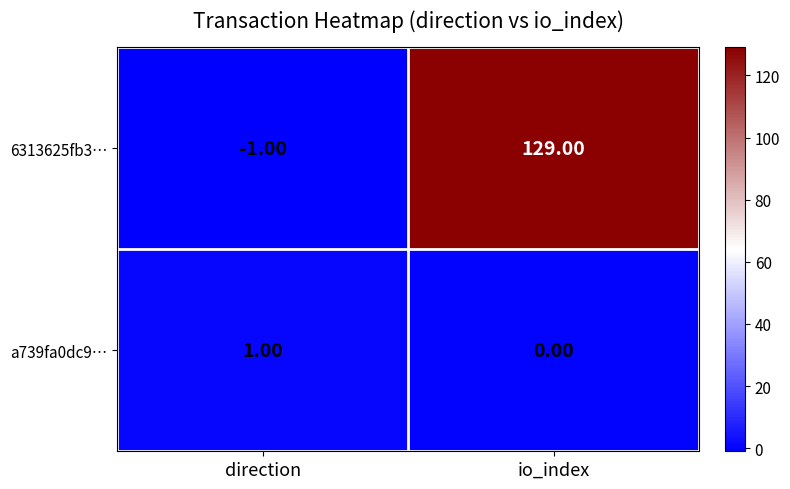

What is the greatest value displayed?

129